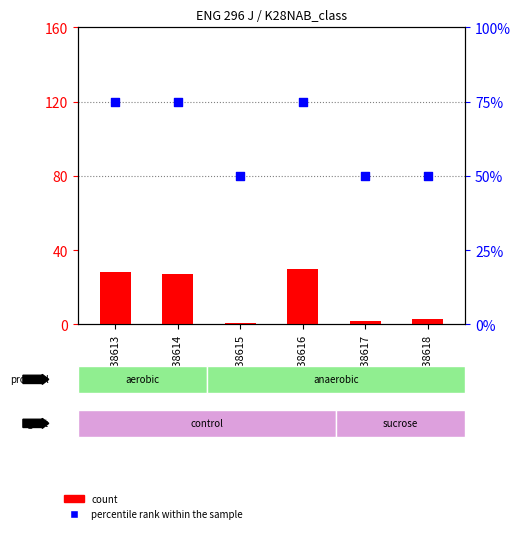

At which category is the sum across all series the highest?

GSM38616